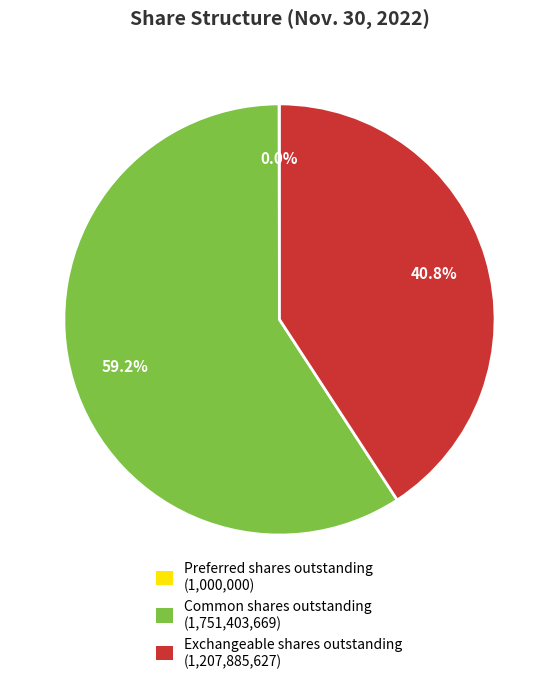

Does Common shares outstanding (1,751,403,669) represent more than half of the total?

Yes